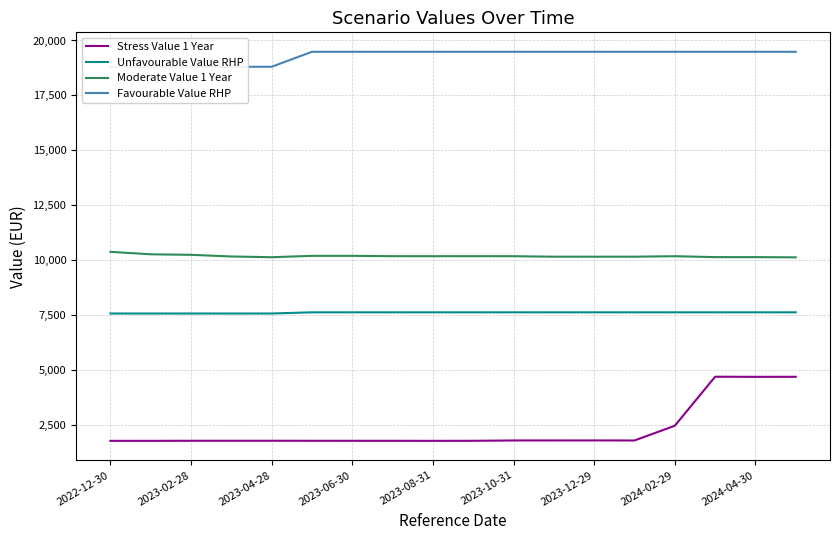

What is the smallest value displayed?

1787.2